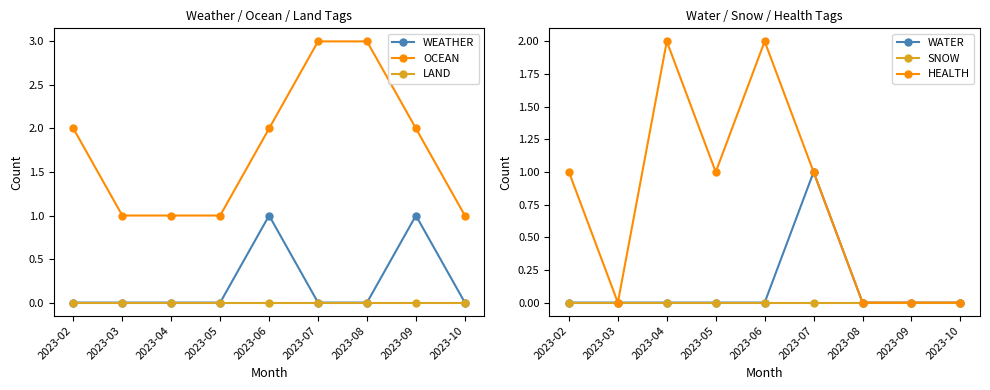

True or false: HEALTH and WATER intersect in this chart.

False